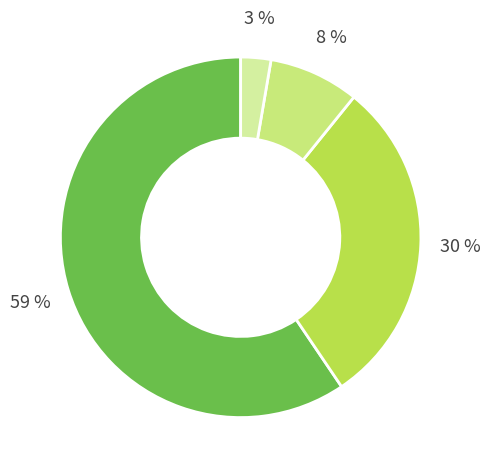

Is there a majority slice in this chart?

Yes